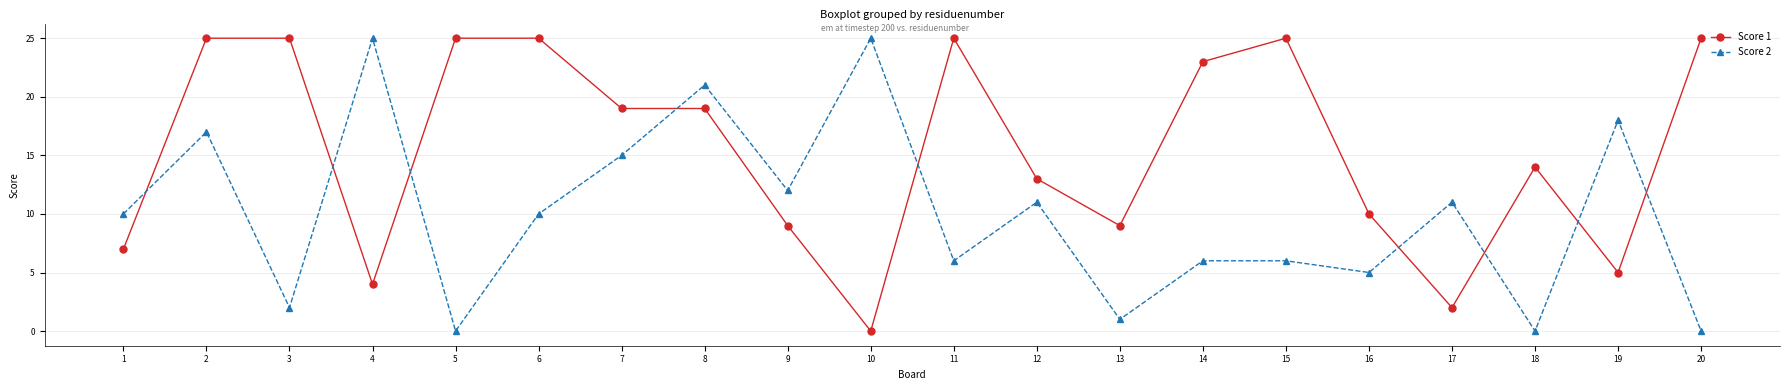

How many lines are shown in the chart?

2